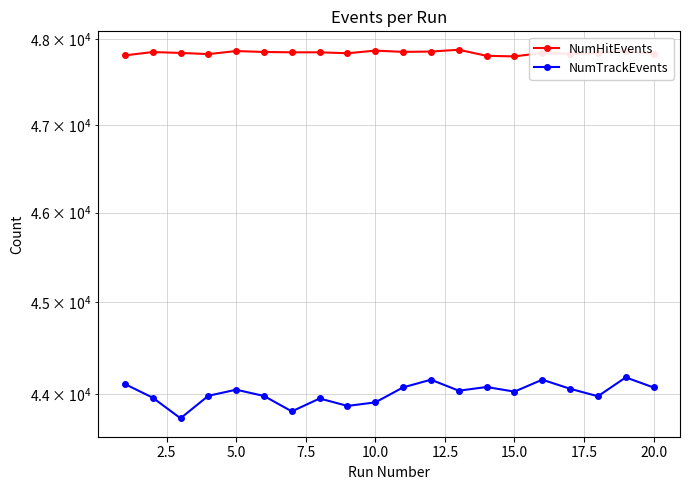

How many data points does each series have?

20